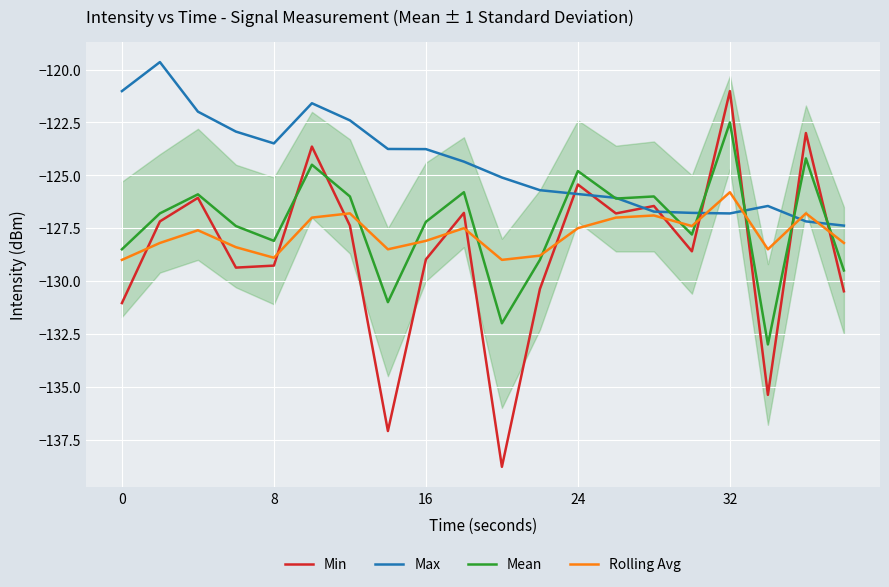

True or false: Rolling Avg has more than 1 points higher than both neighbors.

True